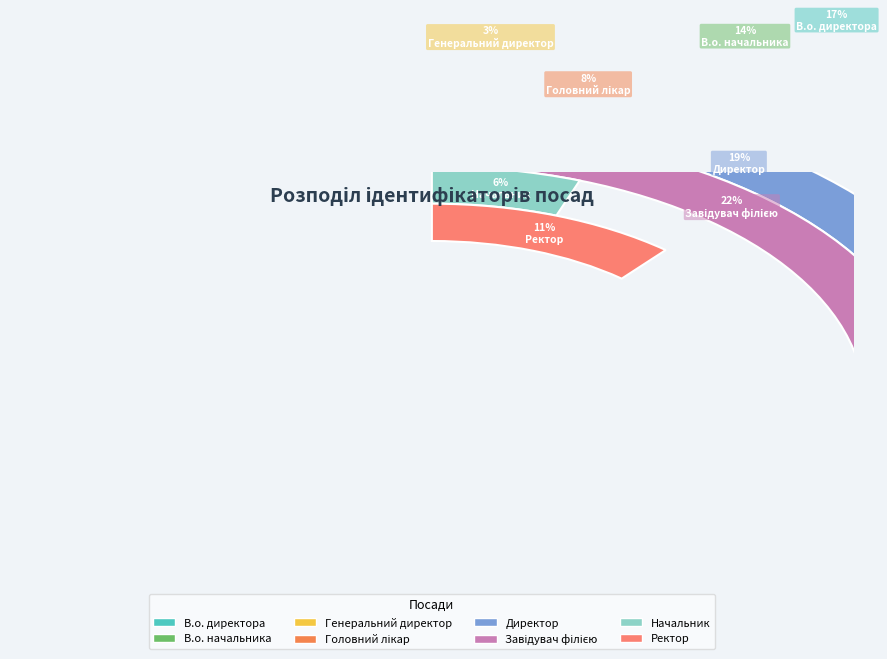

Which slice is the largest?

Завідувач філією